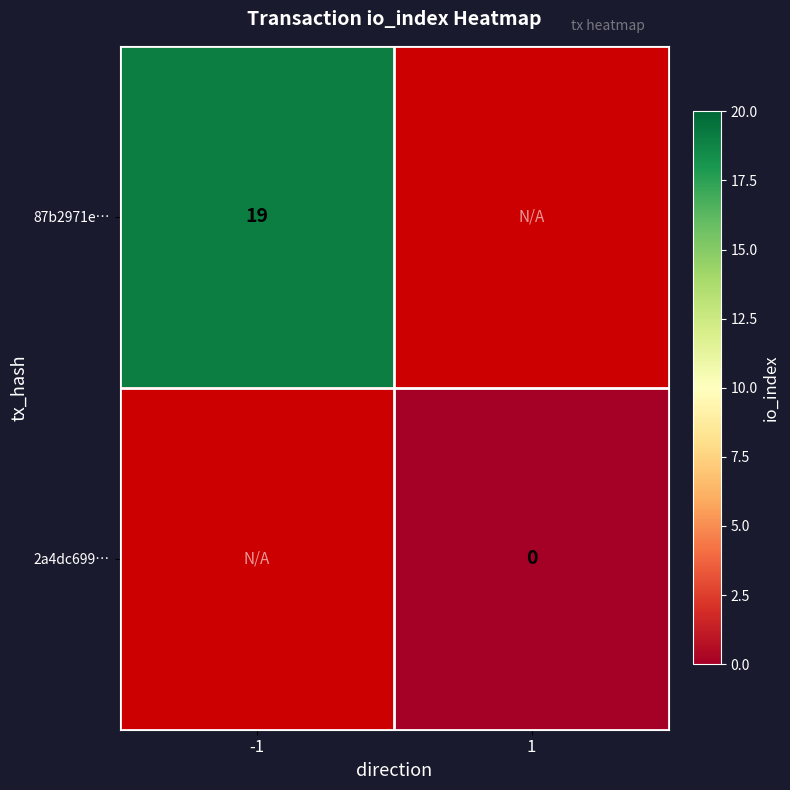

Is it true that 87b2971e… equals 7 at -1?

False